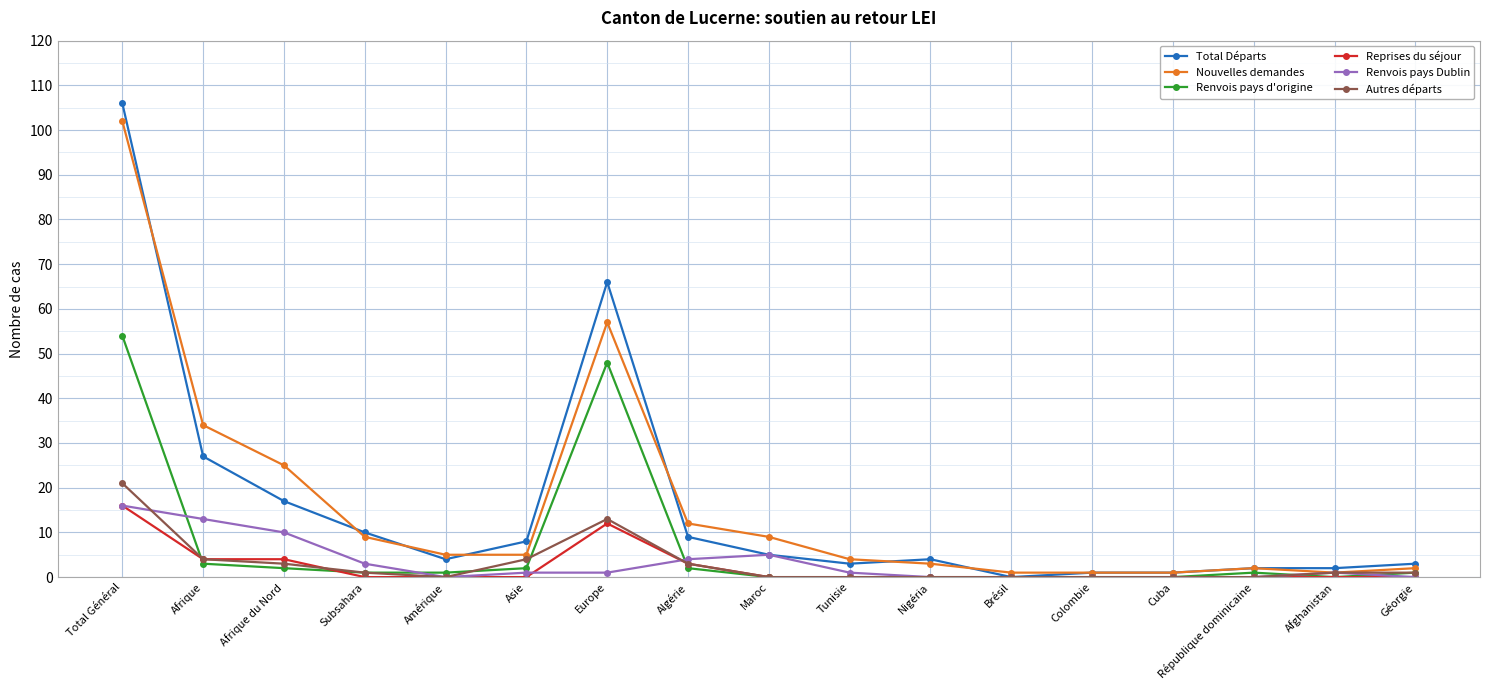

Reading left to right, list all the values displayed in this chart.

Total Départs: Total Général=106	Afrique=27	Afrique du Nord=17	Subsahara=10	Amérique=4	Asie=8	Europe=66	Algérie=9	Maroc=5	Tunisie=3	Nigéria=4	Brésil=0	Colombie=1	Cuba=1	République dominicaine=2	Afghanistan=2	Géorgie=3
Nouvelles demandes: Total Général=102	Afrique=34	Afrique du Nord=25	Subsahara=9	Amérique=5	Asie=5	Europe=57	Algérie=12	Maroc=9	Tunisie=4	Nigéria=3	Brésil=1	Colombie=1	Cuba=1	République dominicaine=2	Afghanistan=1	Géorgie=2
Renvois pays d'origine: Total Général=54	Afrique=3	Afrique du Nord=2	Subsahara=1	Amérique=1	Asie=2	Europe=48	Algérie=2	Maroc=0	Tunisie=0	Nigéria=0	Brésil=0	Colombie=0	Cuba=0	République dominicaine=1	Afghanistan=0	Géorgie=1
Reprises du séjour: Total Général=16	Afrique=4	Afrique du Nord=4	Subsahara=0	Amérique=0	Asie=0	Europe=12	Algérie=3	Maroc=0	Tunisie=0	Nigéria=0	Brésil=0	Colombie=0	Cuba=0	République dominicaine=0	Afghanistan=0	Géorgie=0
Renvois pays Dublin: Total Général=16	Afrique=13	Afrique du Nord=10	Subsahara=3	Amérique=0	Asie=1	Europe=1	Algérie=4	Maroc=5	Tunisie=1	Nigéria=0	Brésil=0	Colombie=0	Cuba=0	République dominicaine=0	Afghanistan=1	Géorgie=0
Autres départs: Total Général=21	Afrique=4	Afrique du Nord=3	Subsahara=1	Amérique=0	Asie=4	Europe=13	Algérie=3	Maroc=0	Tunisie=0	Nigéria=0	Brésil=0	Colombie=0	Cuba=0	République dominicaine=0	Afghanistan=1	Géorgie=1